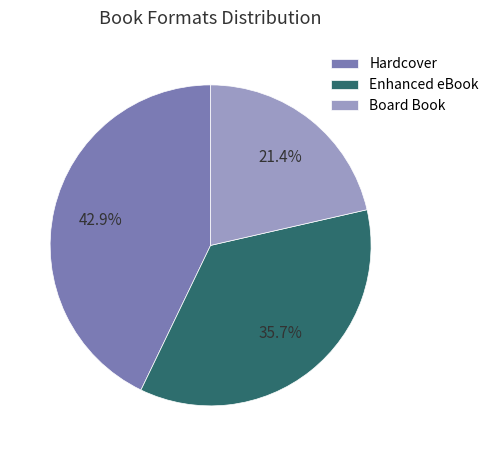

To the nearest percent, what is the difference between the Board Book and Enhanced eBook slice percentages?

14%